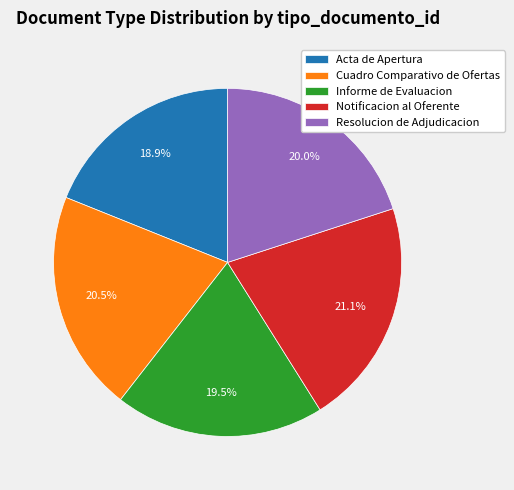

Is the sum of Acta de Apertura and Cuadro Comparativo de Ofertas greater than half?

No